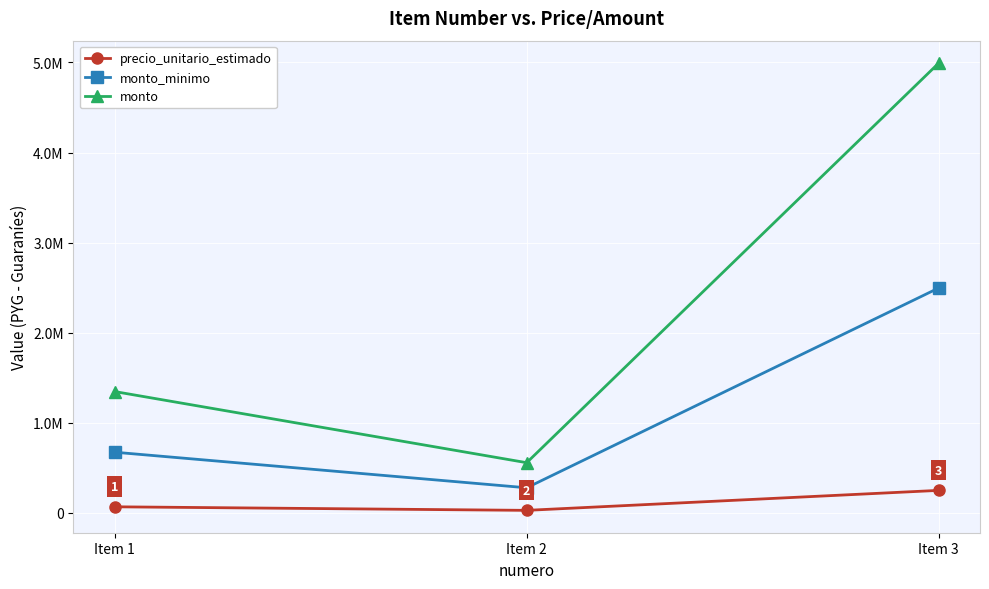

Rank the series by their average value, from highest to lowest.

monto, monto_minimo, precio_unitario_estimado